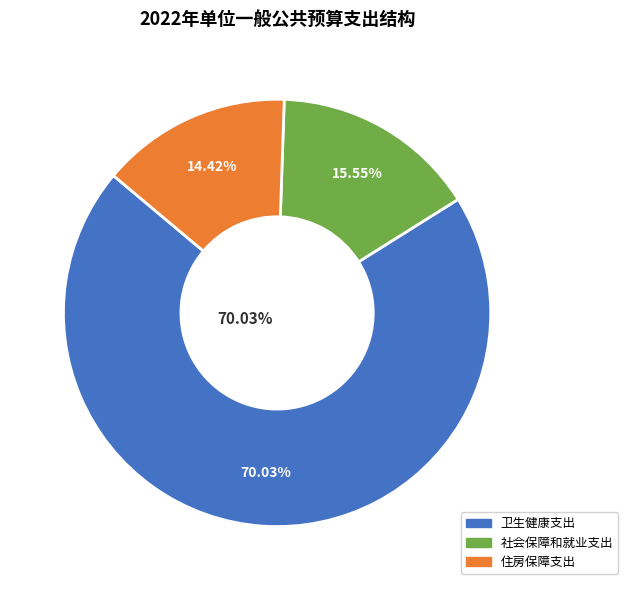

Which category has the biggest portion of the pie?

卫生健康支出